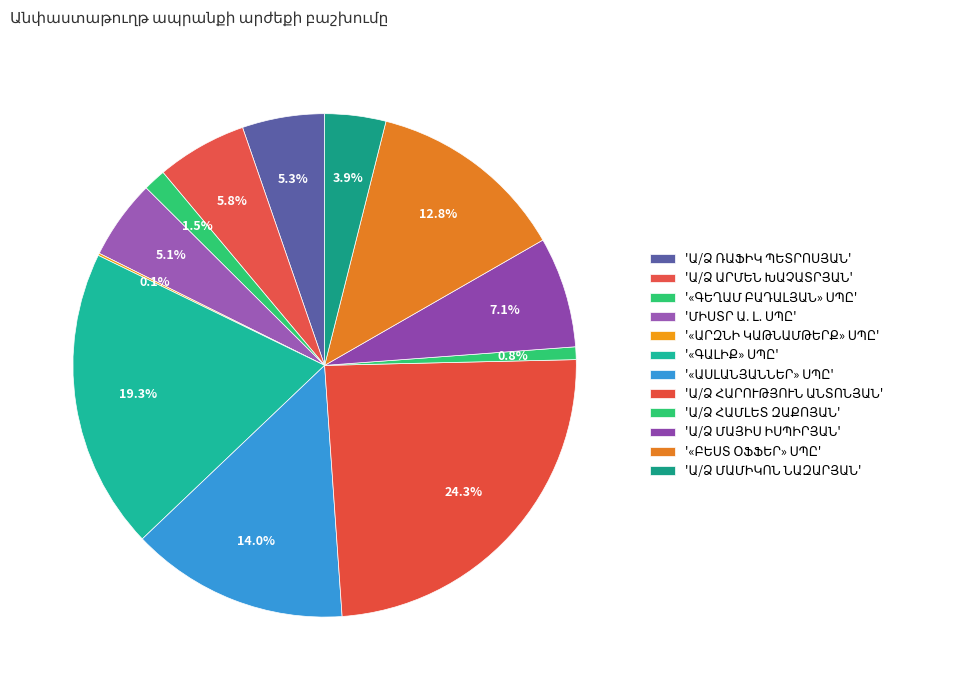

What is the ratio of the value at «ԲԵՍՏ ՕՖՖԵՐ» ՍՊԸ to the value at «ԱՐԶՆԻ ԿԱԹՆԱՄԹԵՐՔ» ՍՊԸ?

88.7